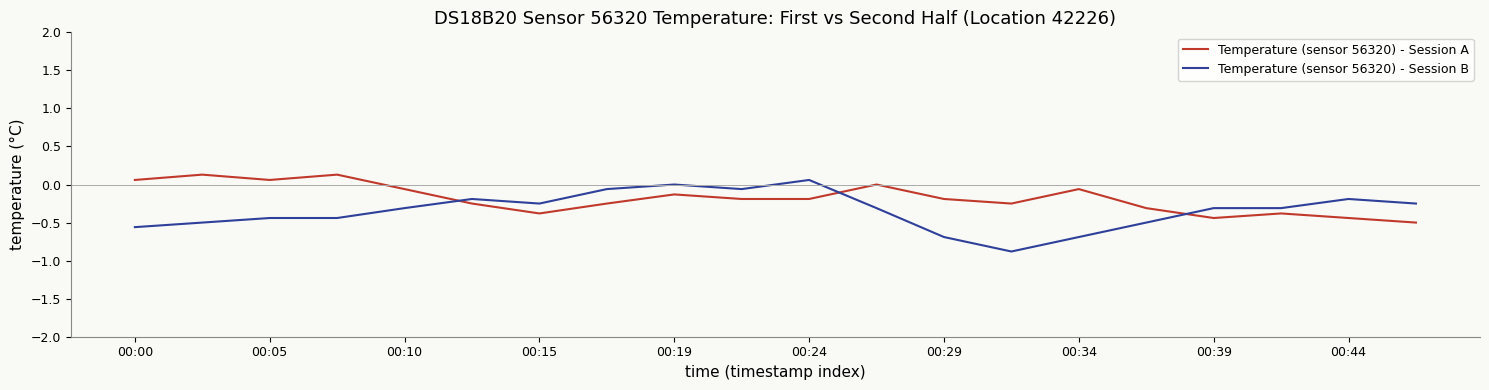

Which series ends up on top after the final intersection of Temperature (sensor 56320) - Session A and Temperature (sensor 56320) - Session B?

Temperature (sensor 56320) - Session B